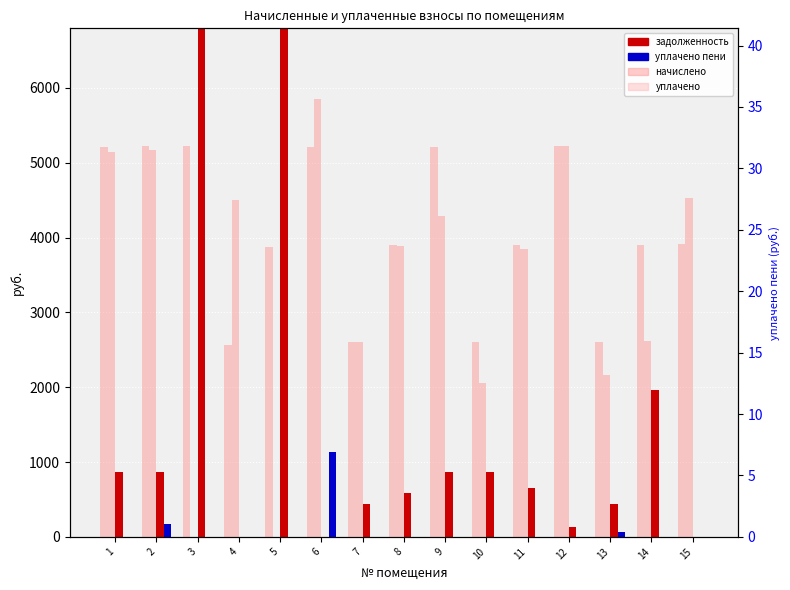

At which label is уплачено пени closest to 3?

2